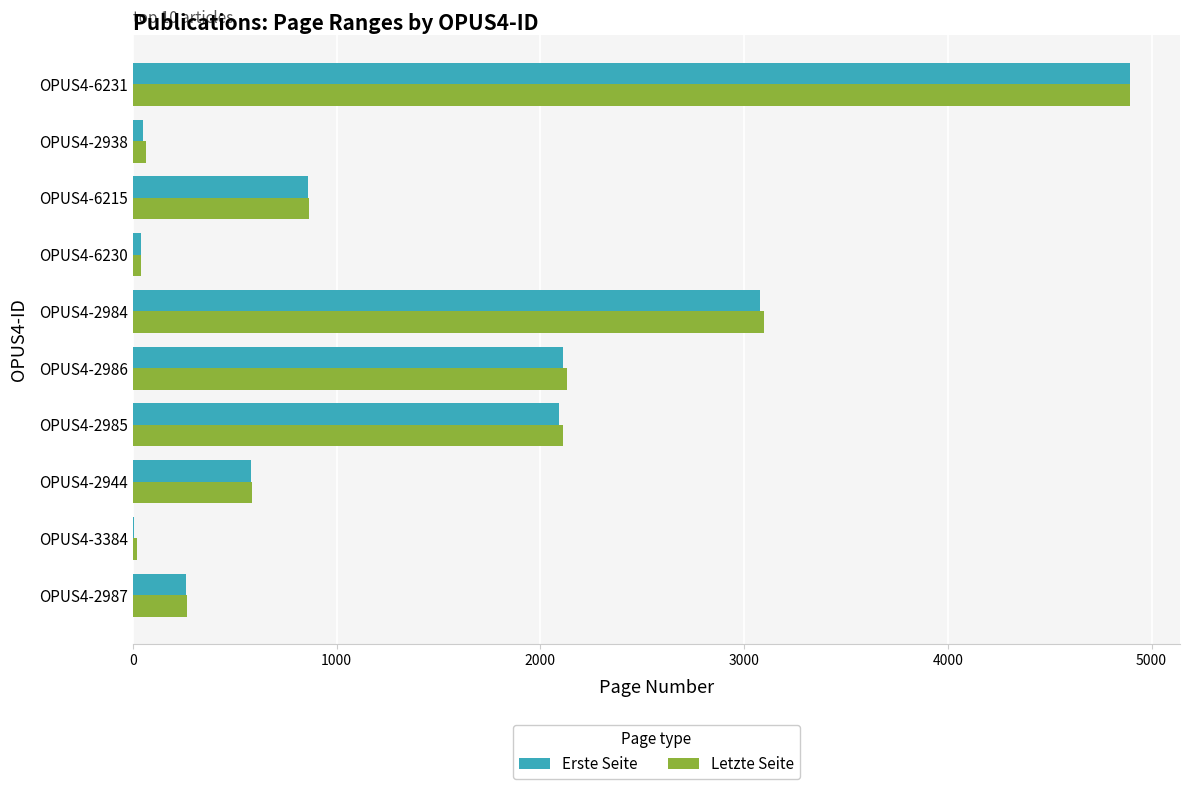

Between OPUS4-6215 and OPUS4-6231, which series saw the biggest shift?

Erste Seite